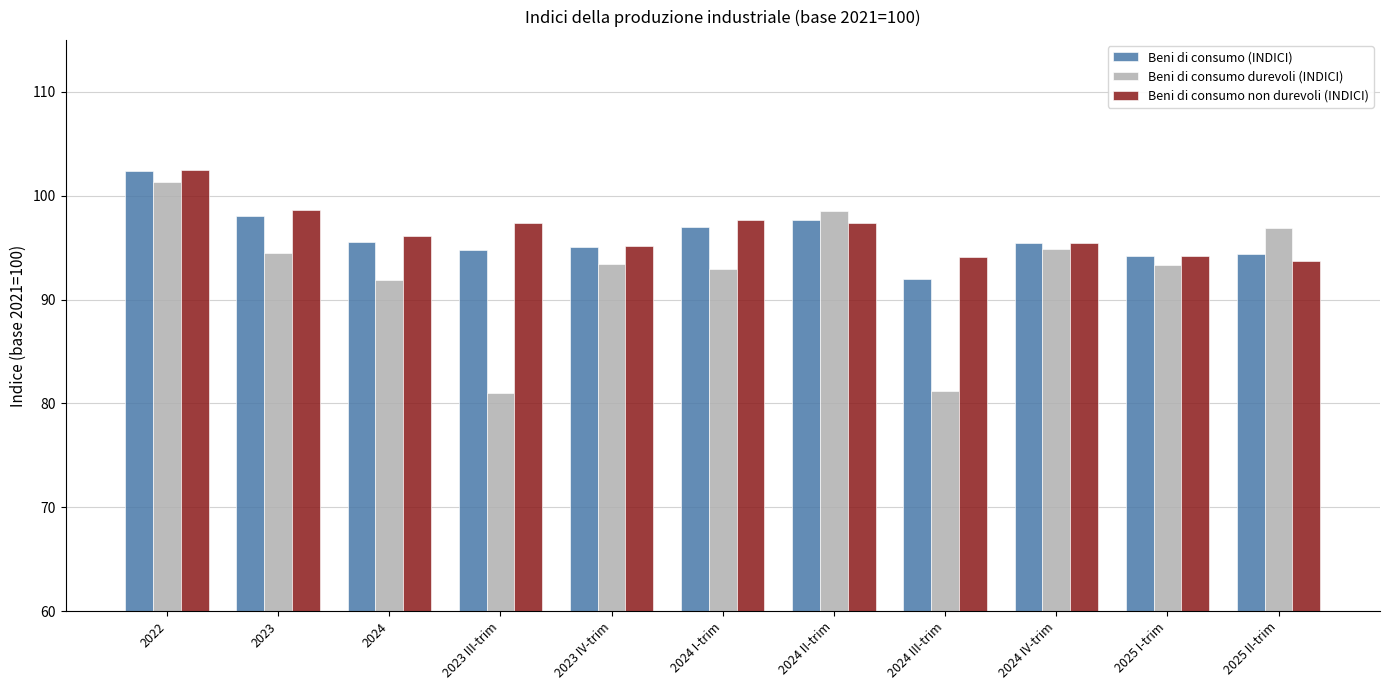

At which category is the sum across all series the highest?

2022